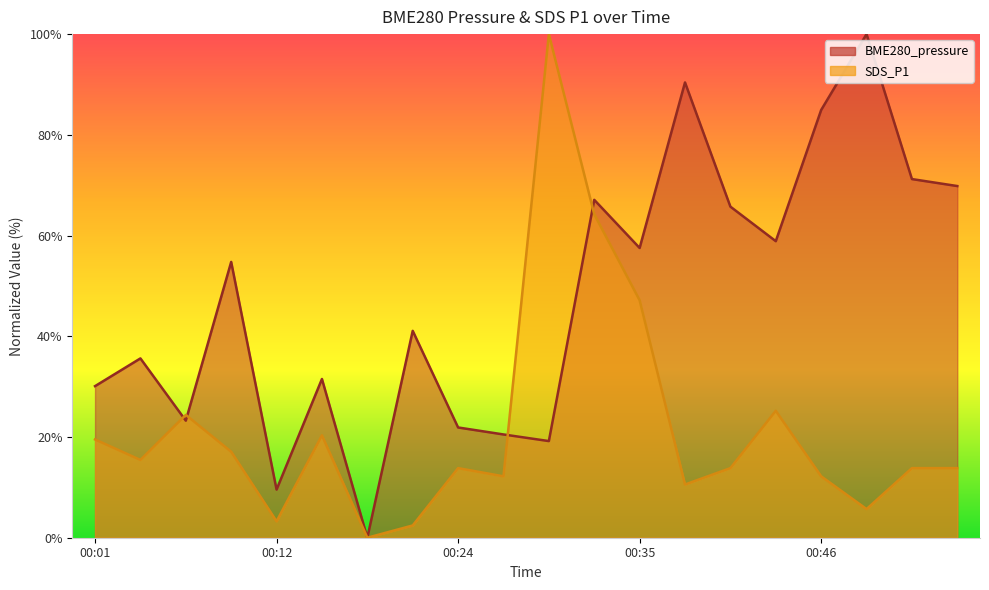

Does the chart have visible grid lines?

No